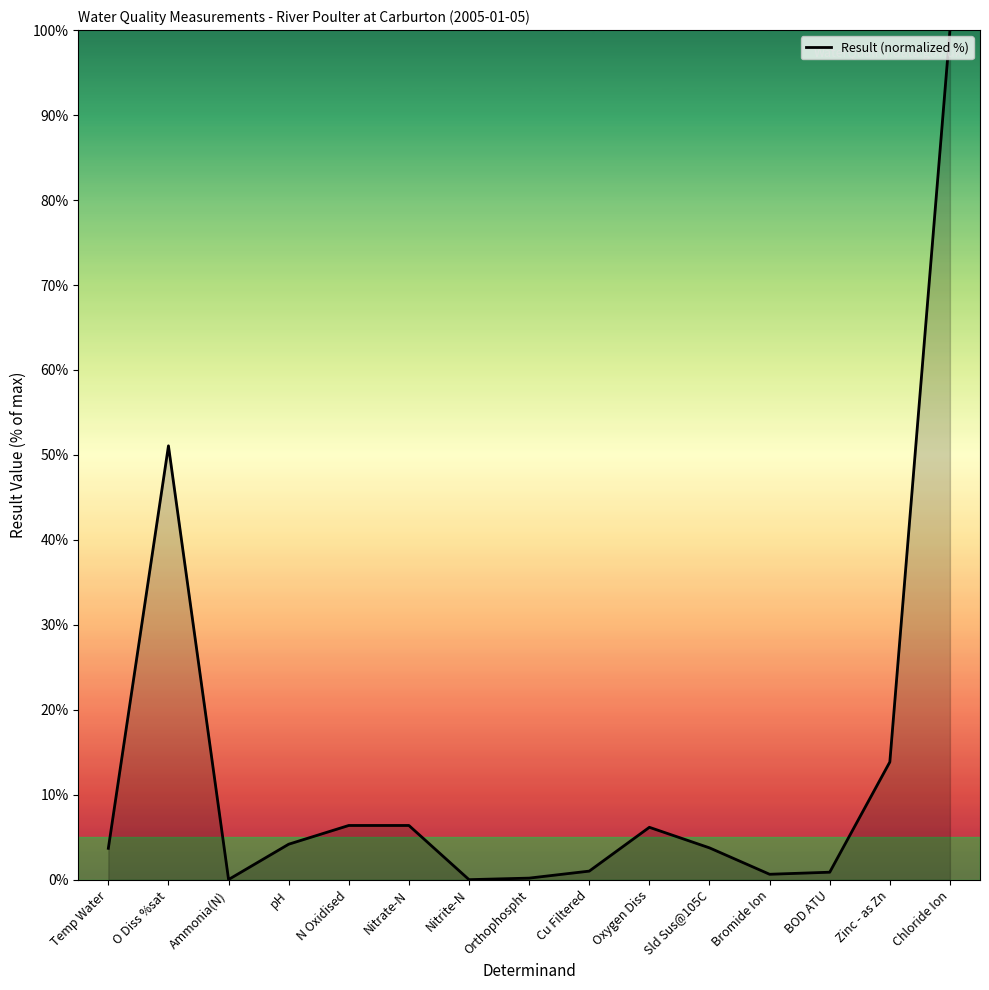

What is the sum of the values at Bromide Ion and Zinc - as Zn?

14.5